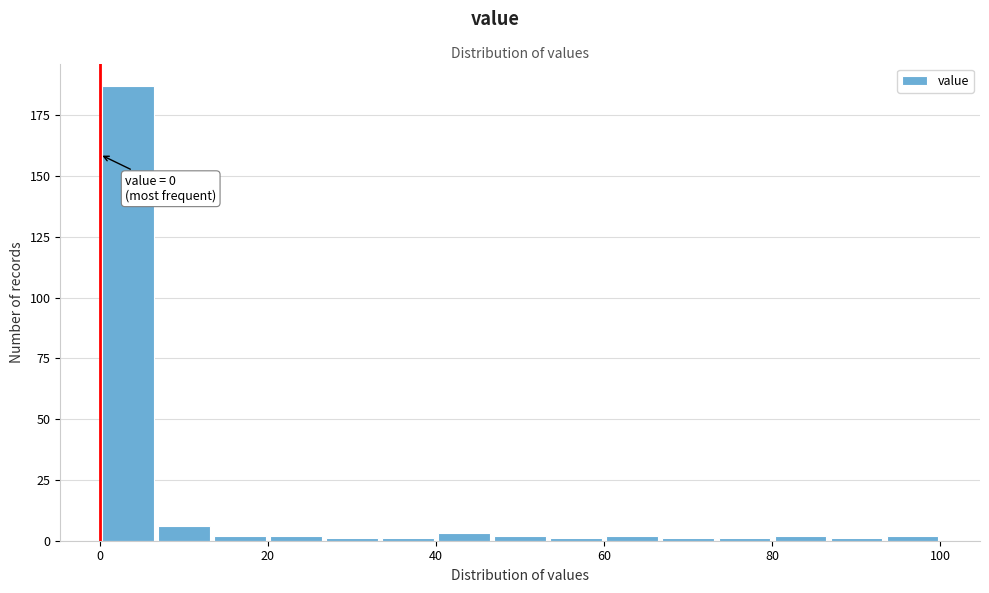

Read against the x-axis, roughly where is the centre of the tallest bar?

4